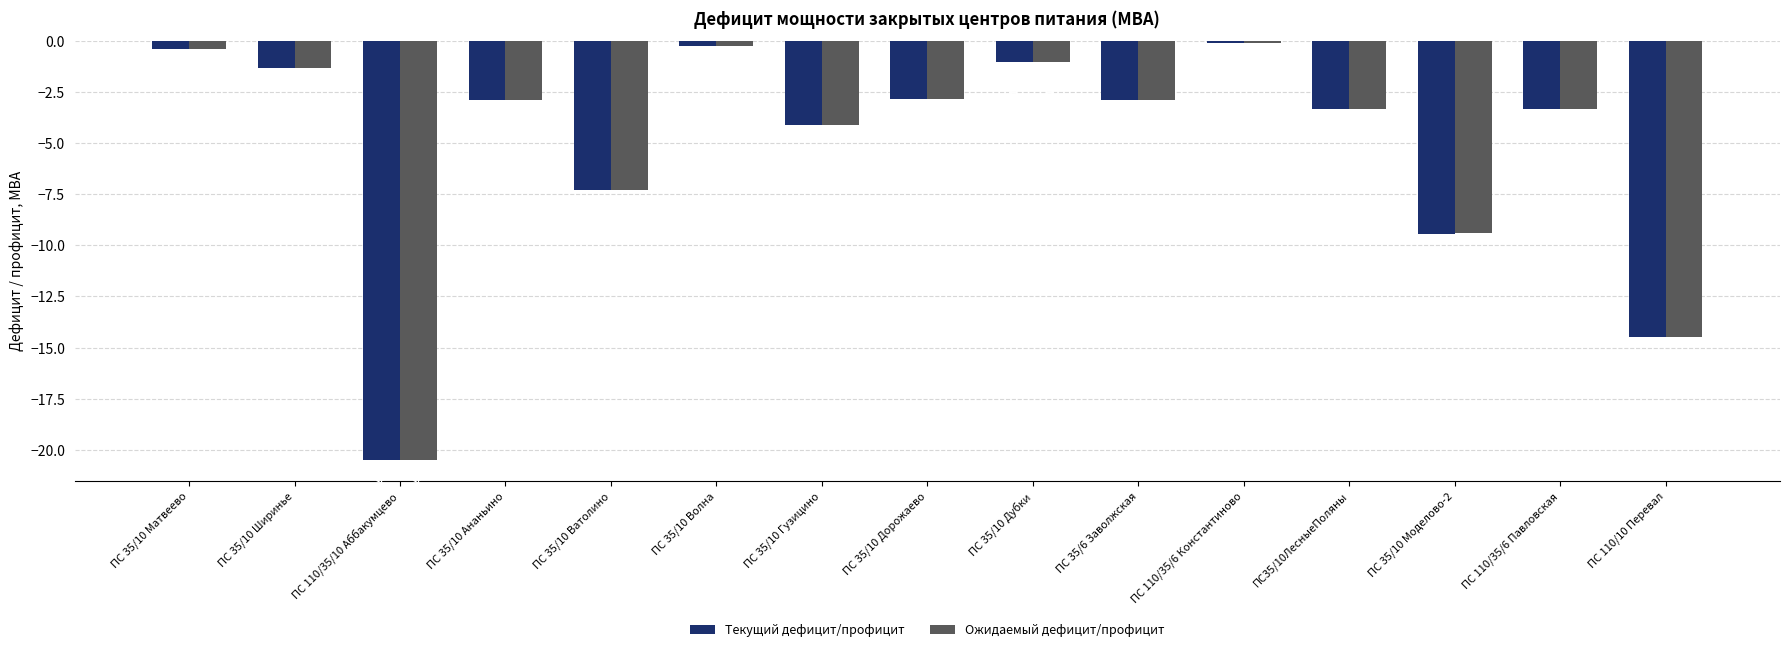

How many categories are shown in the chart?

15